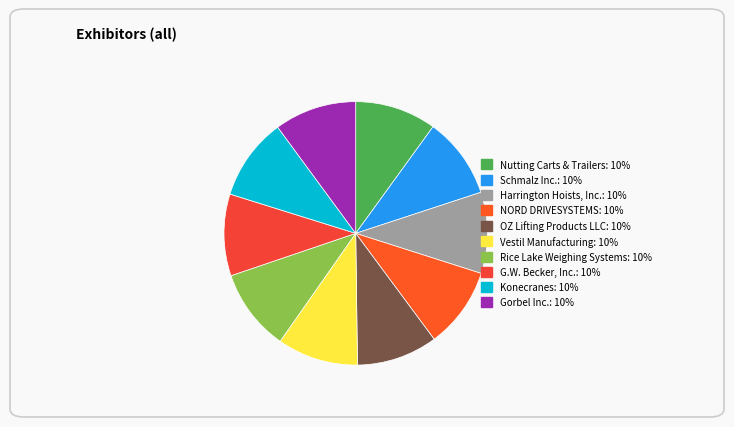

Between Schmalz Inc. and OZ Lifting Products LLC, which is larger?

Schmalz Inc.